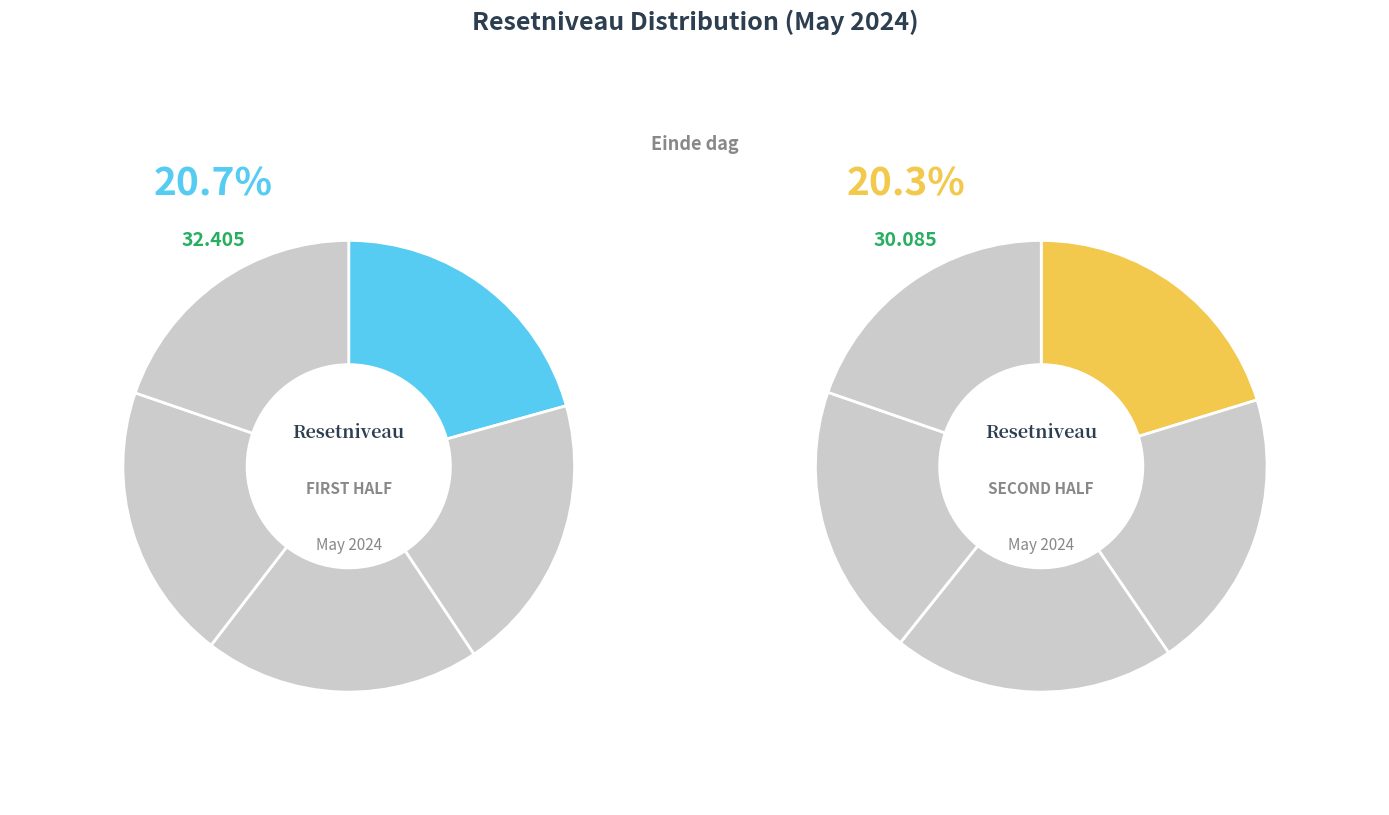

True or false: 2024-05-06 accounts for 17% of the total.

False